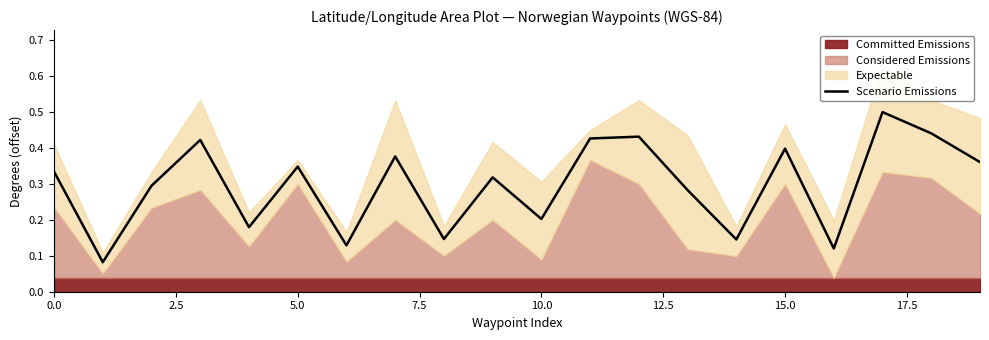

What is the maximum value for Scenario Emissions?

0.5